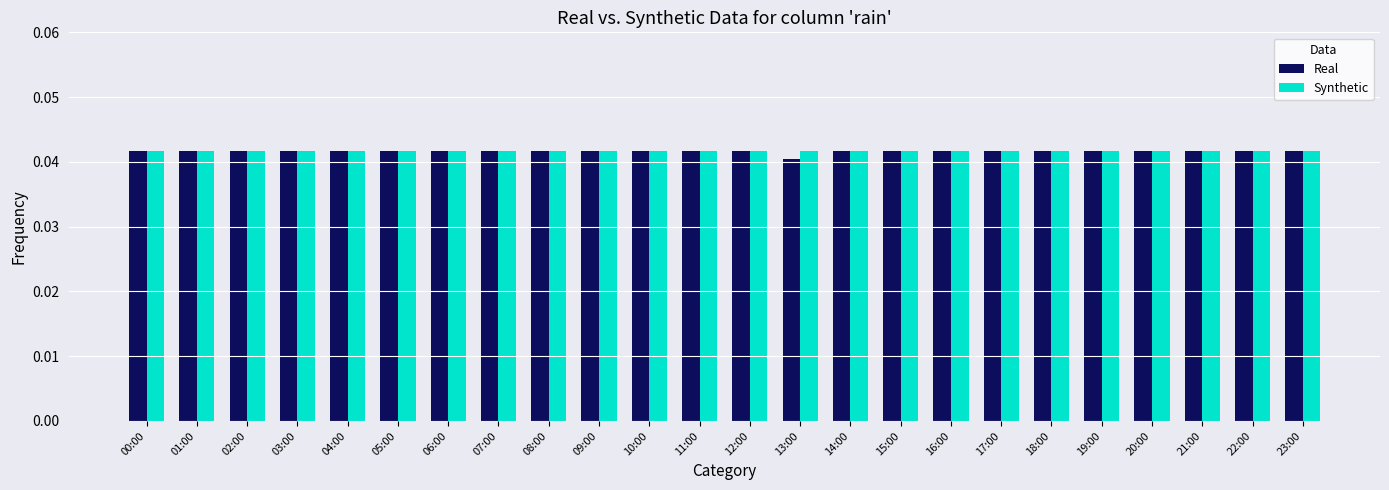

Count the Real values in the range 0 to 1.

24